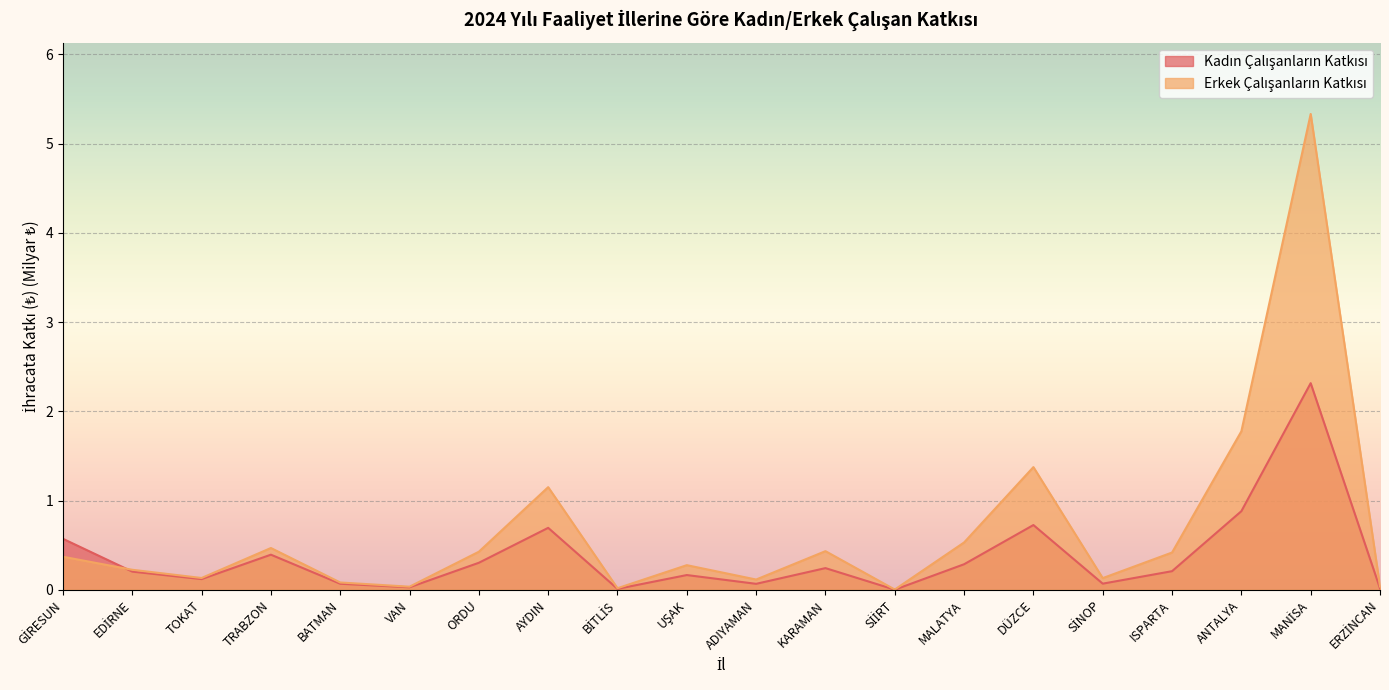

True or false: Erkek Çalışanların Katkısı has more than 1 points higher than both neighbors.

True